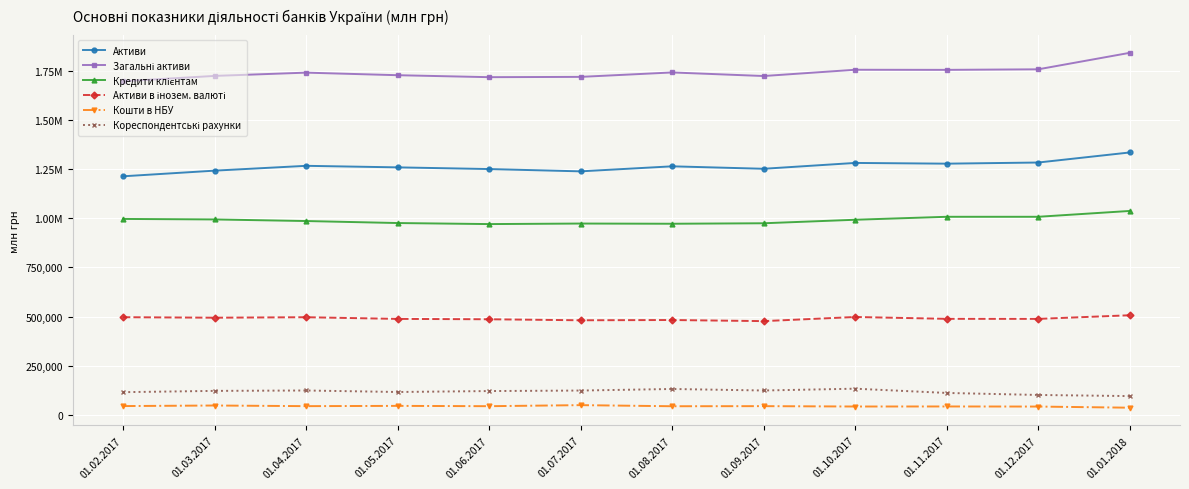

What position from the right is 01.06.2017?

8